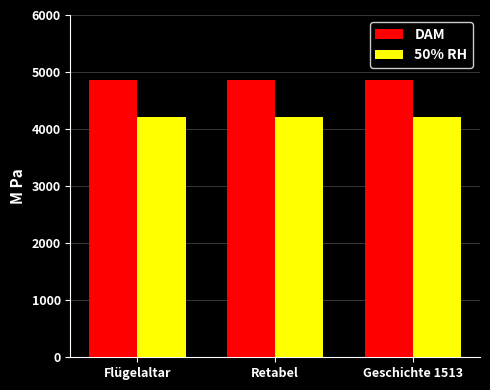

What is the label of the 2nd bar from the right?

Retabel